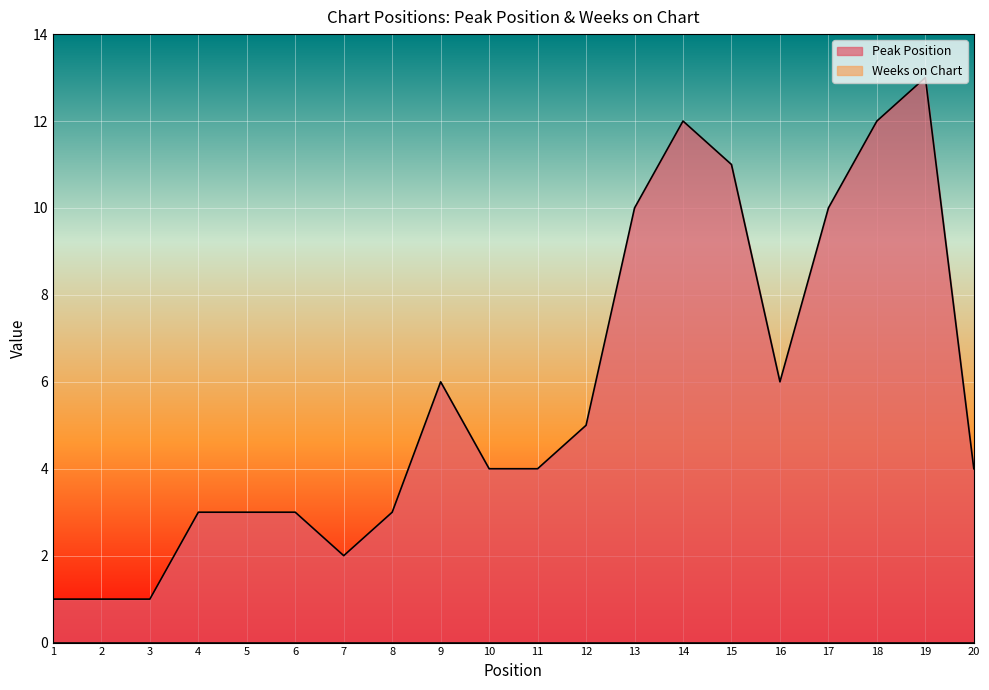

True or false: the data shows 1 at 1.

True